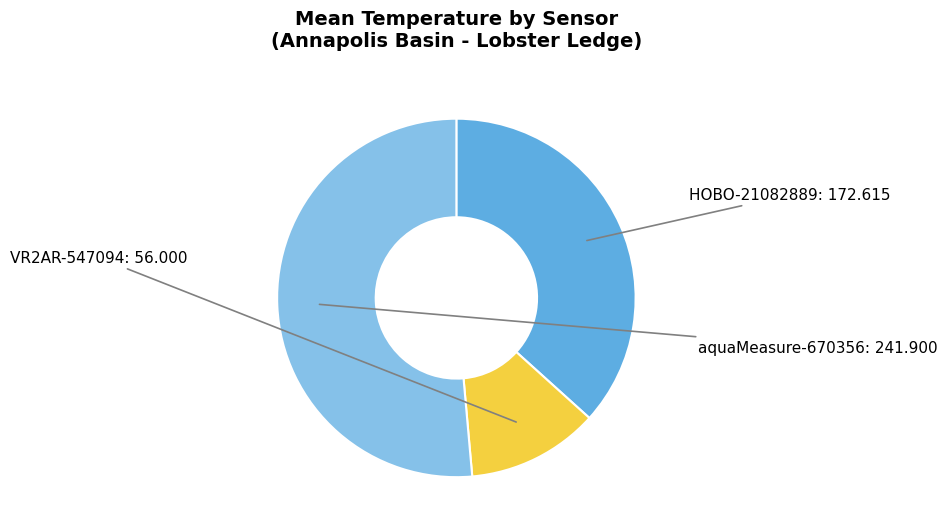

Does any single category account for the majority?

Yes